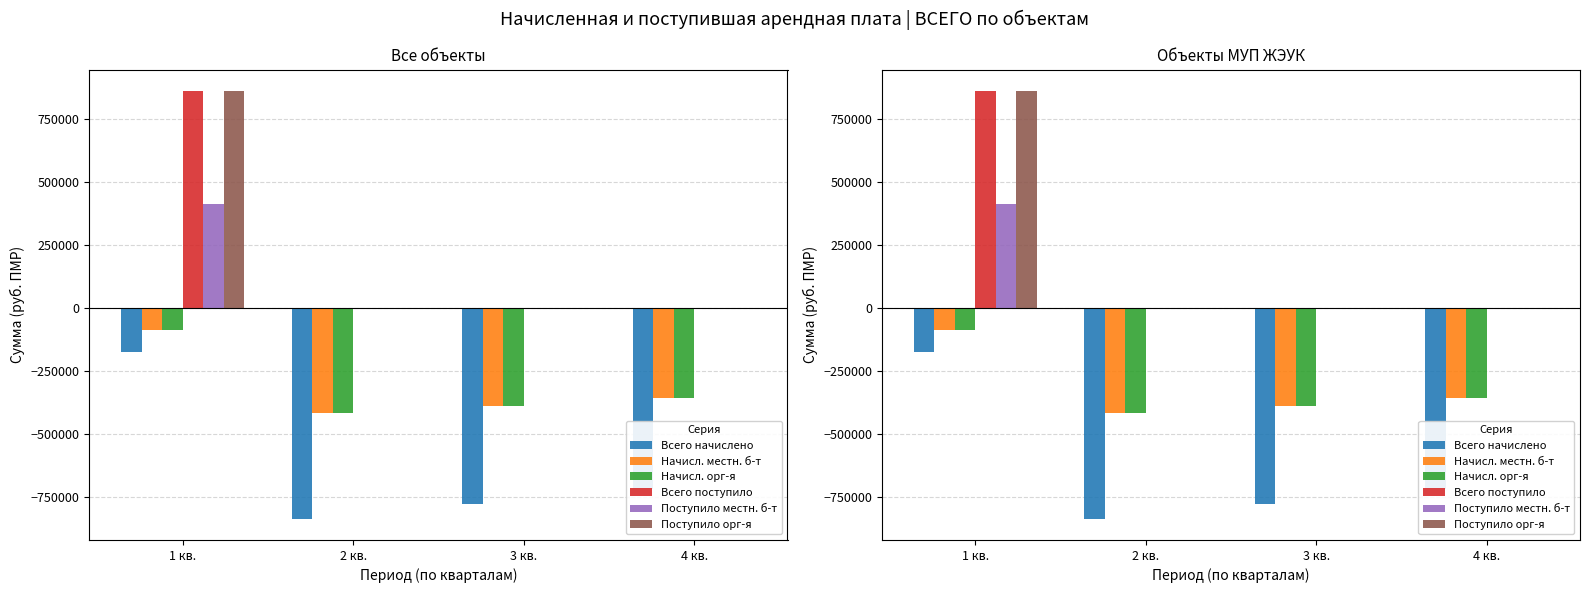

Which series has the largest total across all categories?

Всего поступило